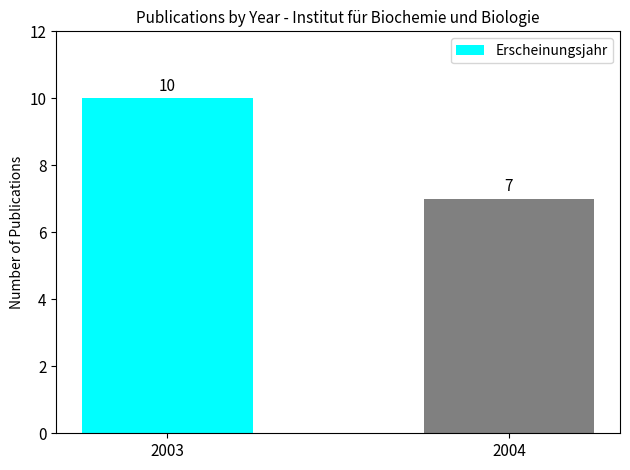

What is the sum of the values at 2004 and 2003?

17